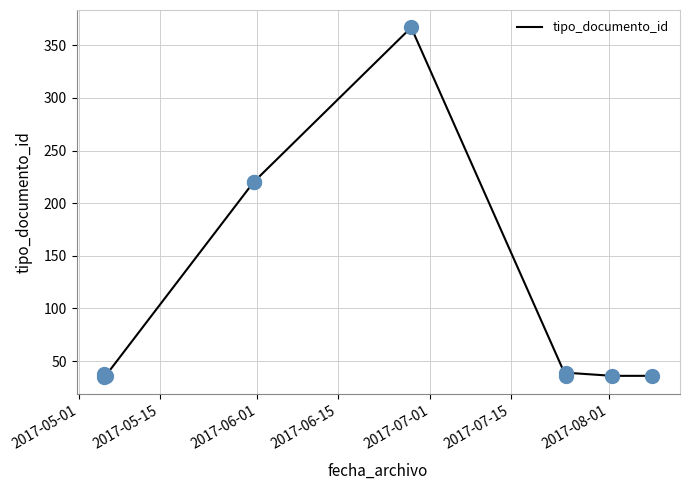

What is the change in value from 2017-05-15 to 2017-08-01?

-2